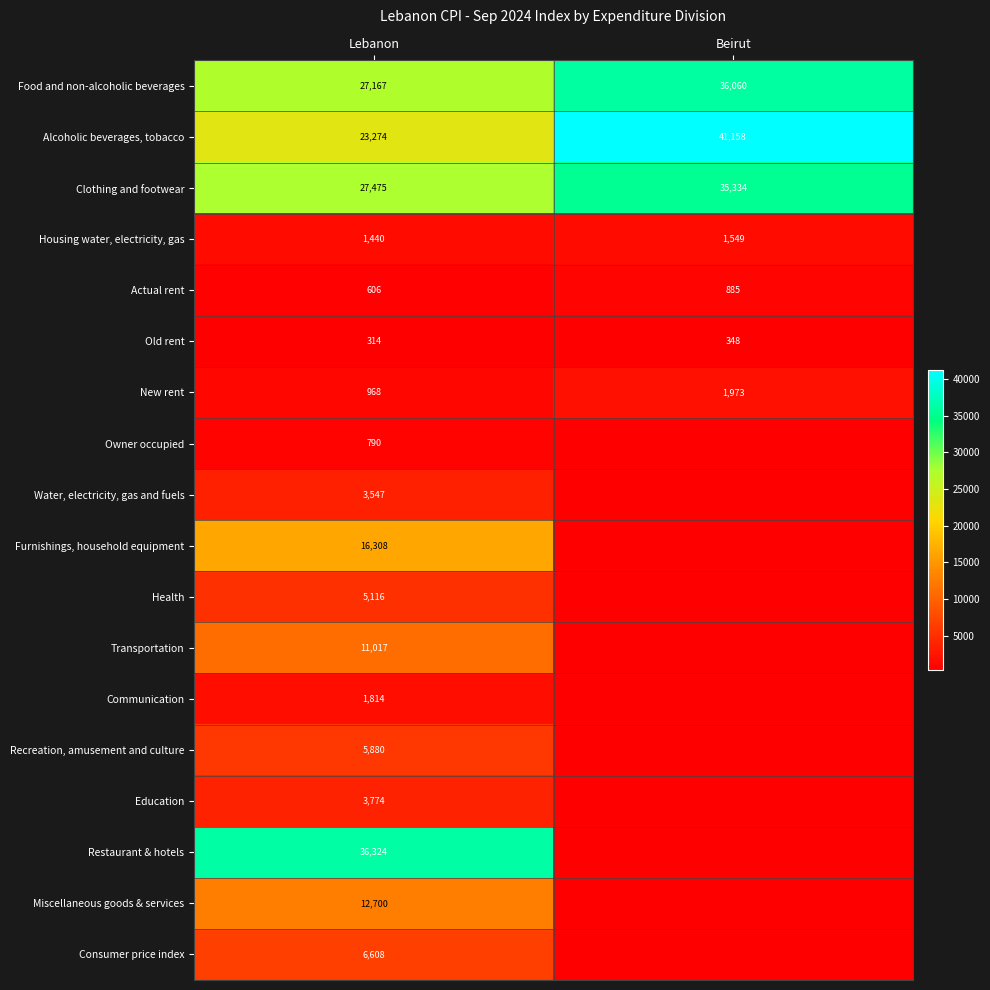

What is the spread (max minus min) of values at Lebanon?

36010